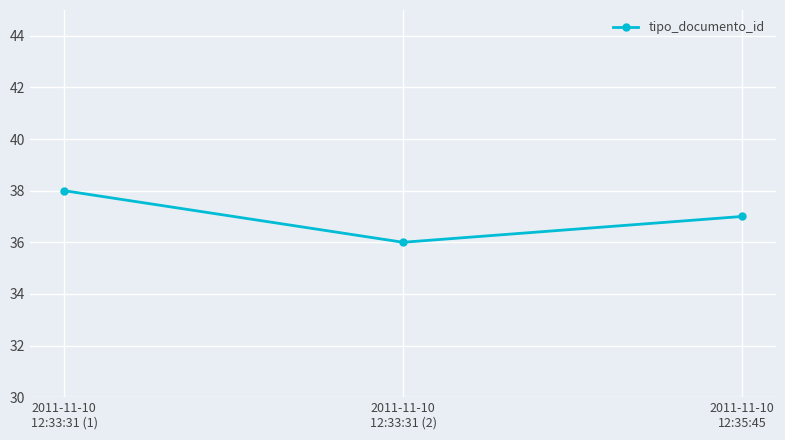

What is the change in value from 2011-11-10
12:33:31 (2) to 2011-11-10
12:35:45?

+1